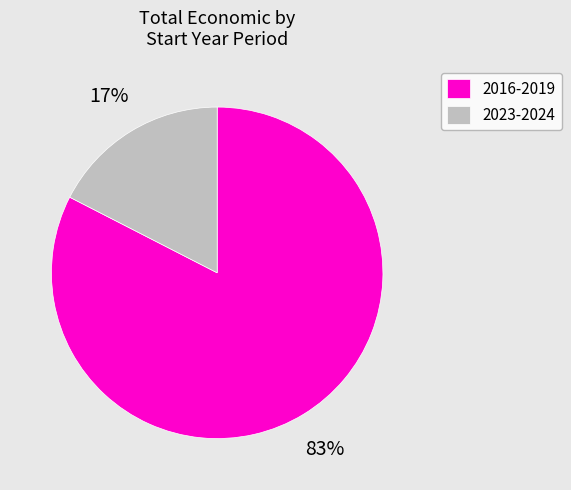

Rank the categories by value from highest to lowest.

2016-2019, 2023-2024